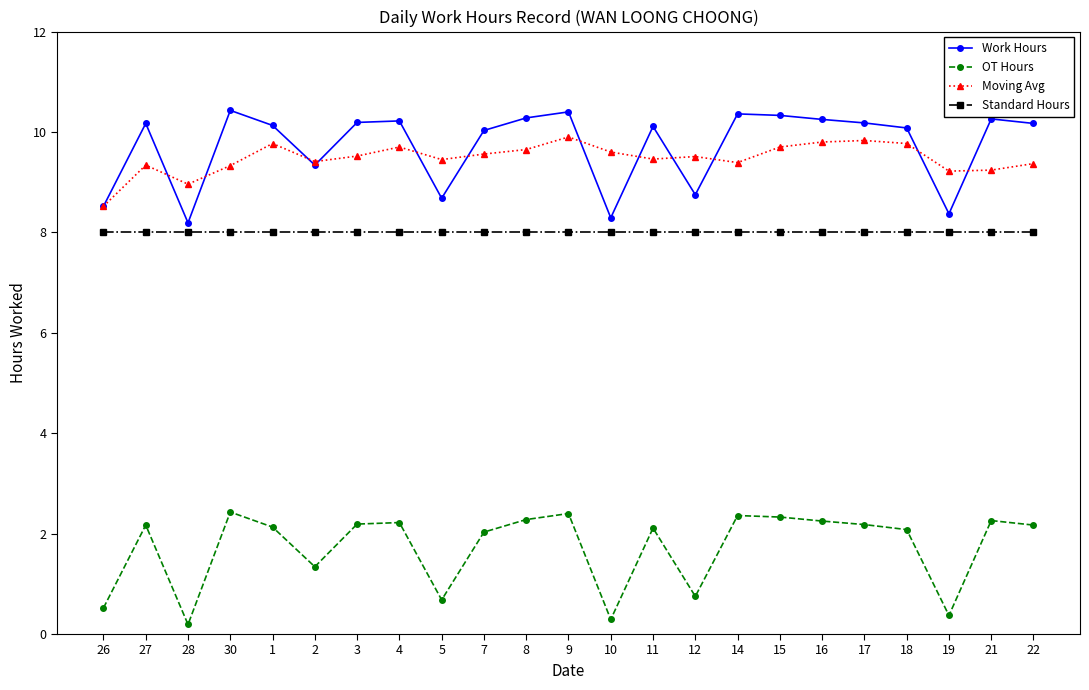

What is the label of the 1st point from the right?

22